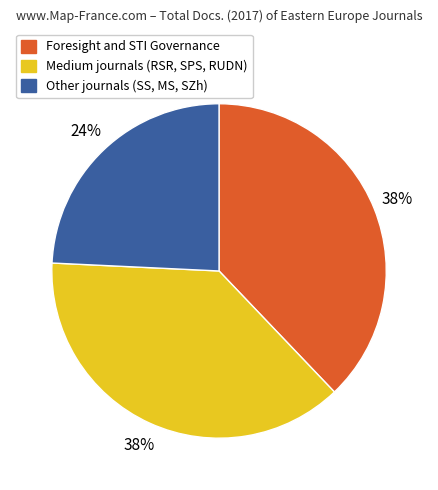

To the nearest percent, what is the average slice percentage?

33%